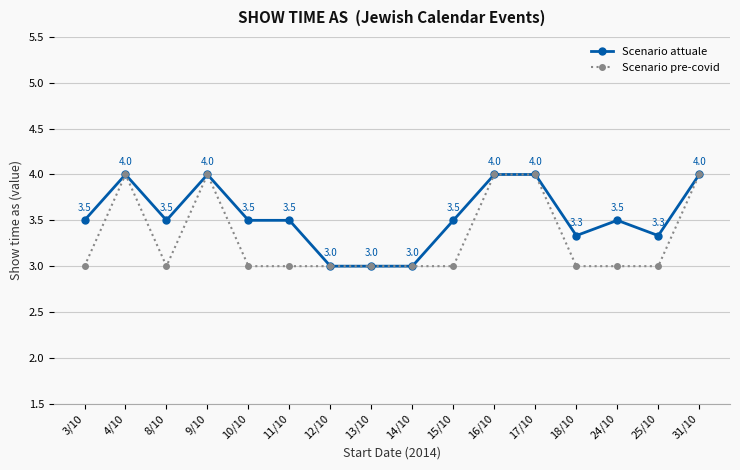

Is the value of Scenario pre-covid at 24/10 greater than the value of Scenario attuale at 8/10?

No